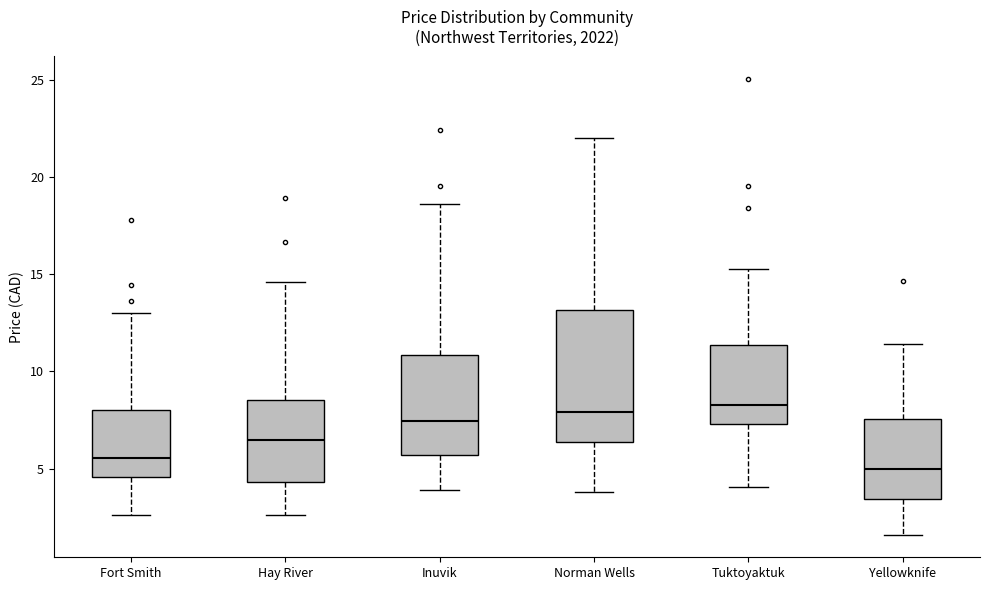

Comparing the boxes themselves (not the whiskers), which one is the tallest?

Norman Wells